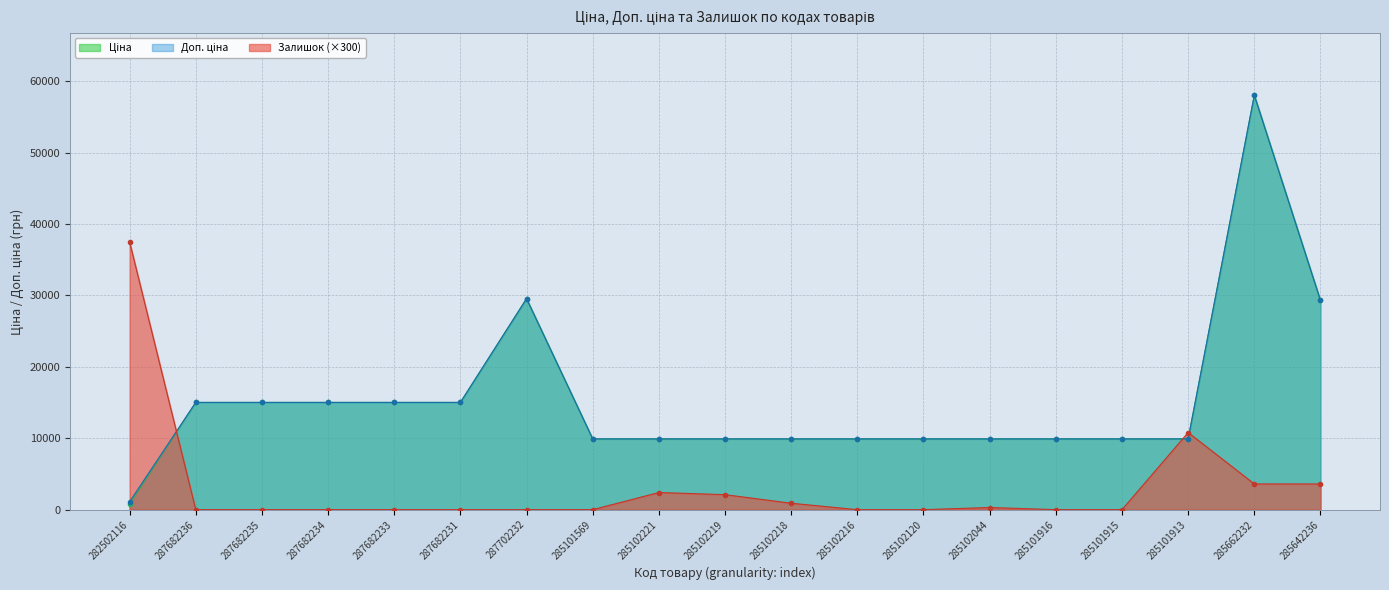

At how many categories does at least one series exceed 50824?

1